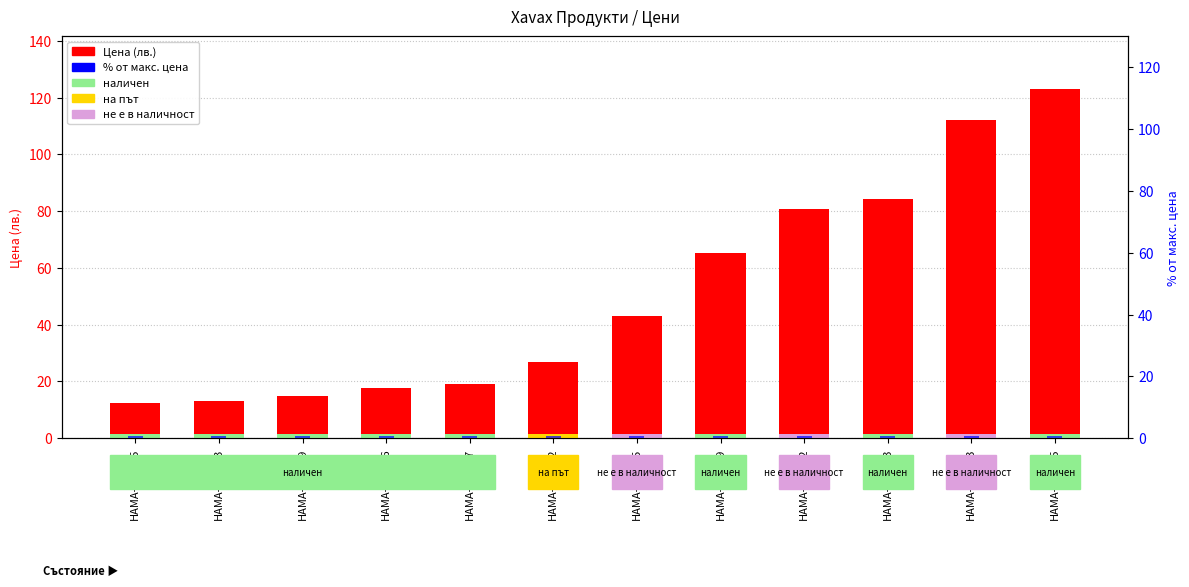

What position from the left is HAMA-111377?

5